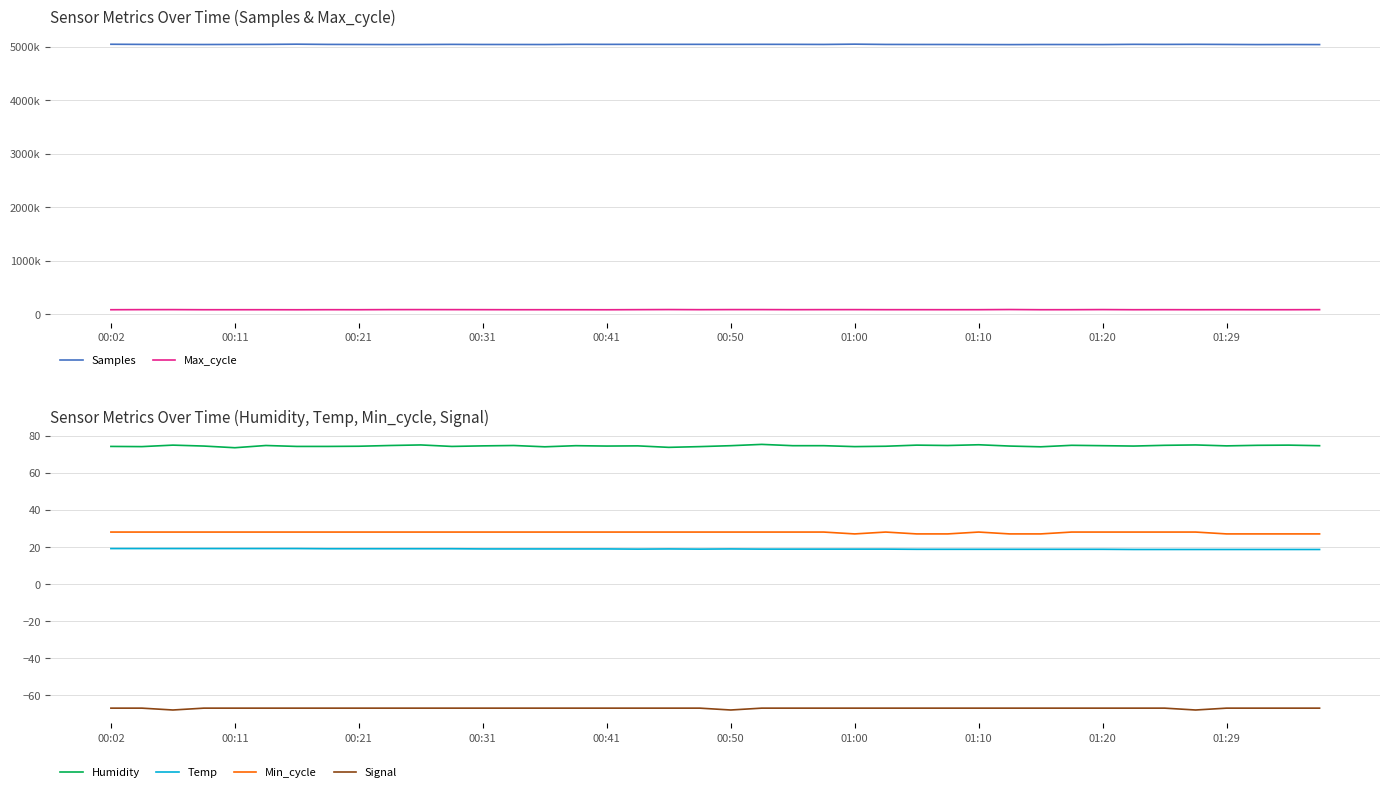

Which series has the largest range (max minus min)?

Samples